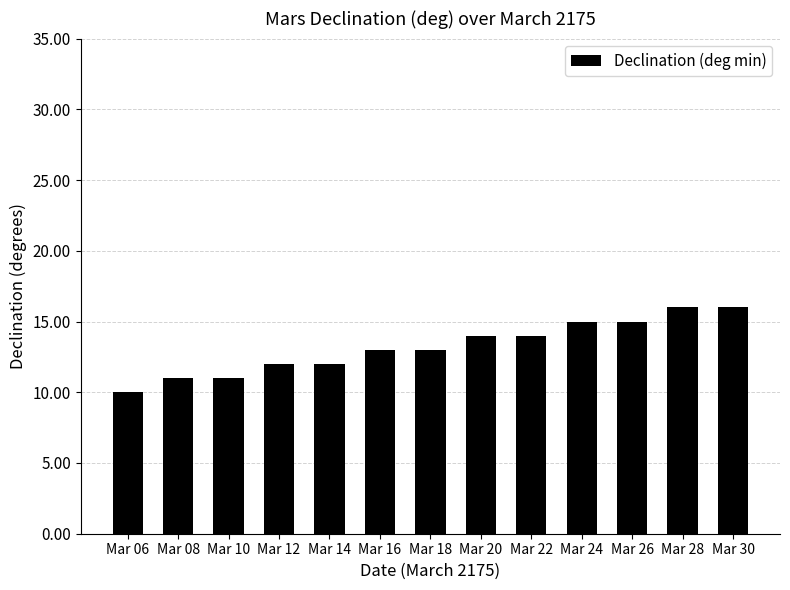

How many distinct data groups are displayed?

1